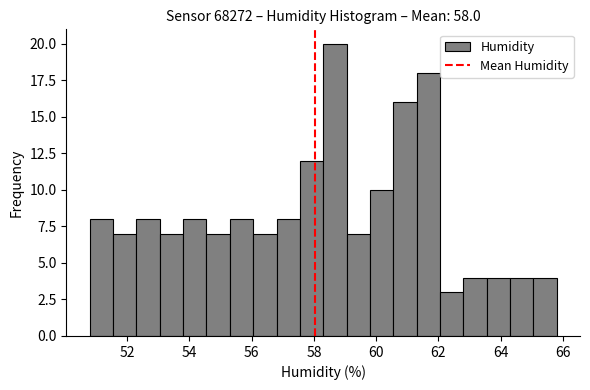

Around what value on the x-axis is the tallest bar? Give the approximate position of its centre, as read against the axis.

58.6